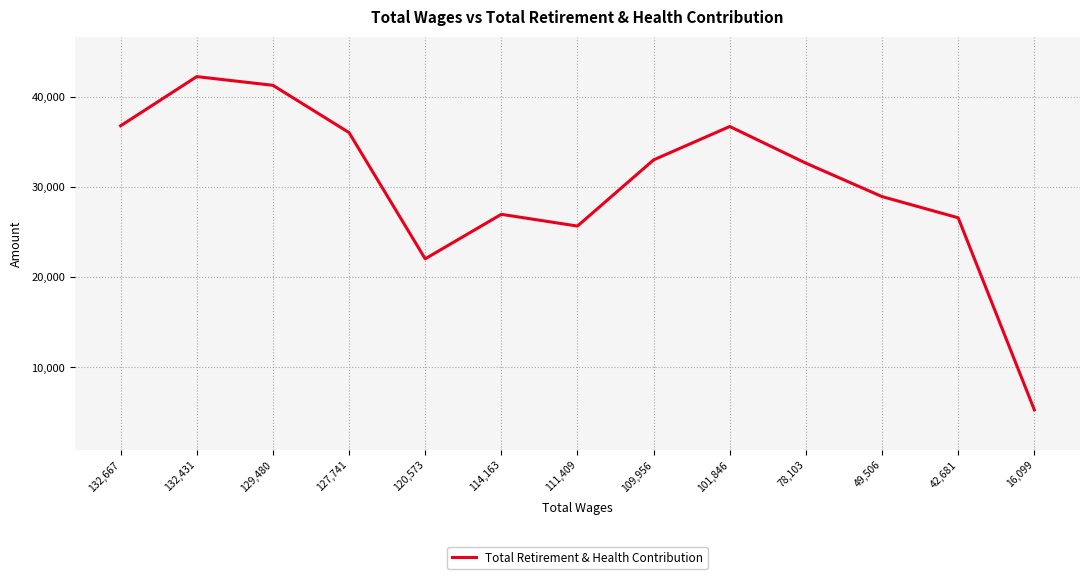

How many lines are shown in the chart?

1